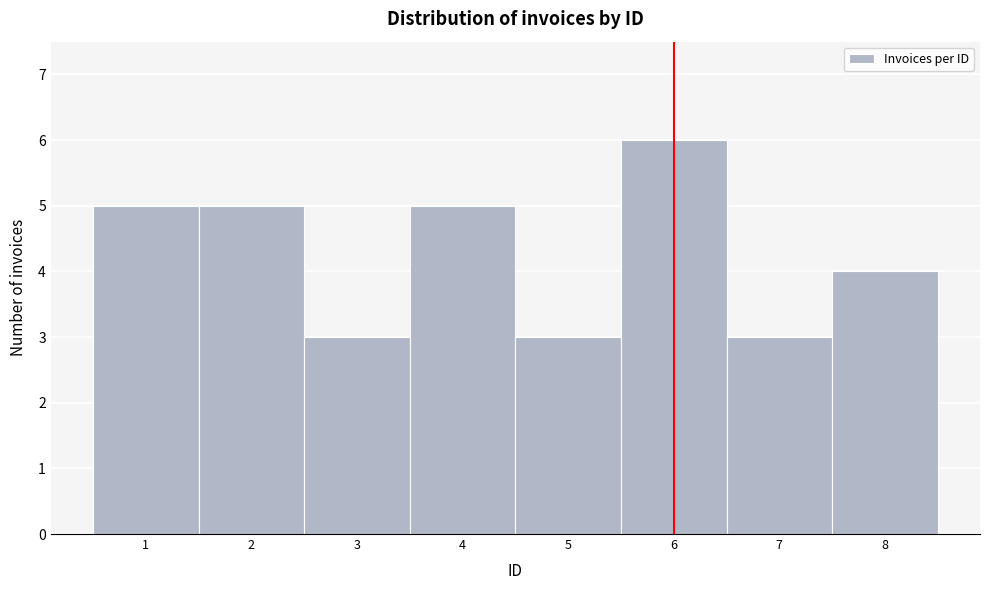

Reading left to right, list every bar in this chart as the range it spans on the x-axis followed by its height. The values are not printed on the chart, so give them approximately, as read against the axis.

0.5 to 1.5: 5
1.5 to 2.5: 5
2.5 to 3.5: 3
3.5 to 4.5: 5
4.5 to 5.5: 3
5.5 to 6.5: 6
6.5 to 7.5: 3
7.5 to 8.5: 4